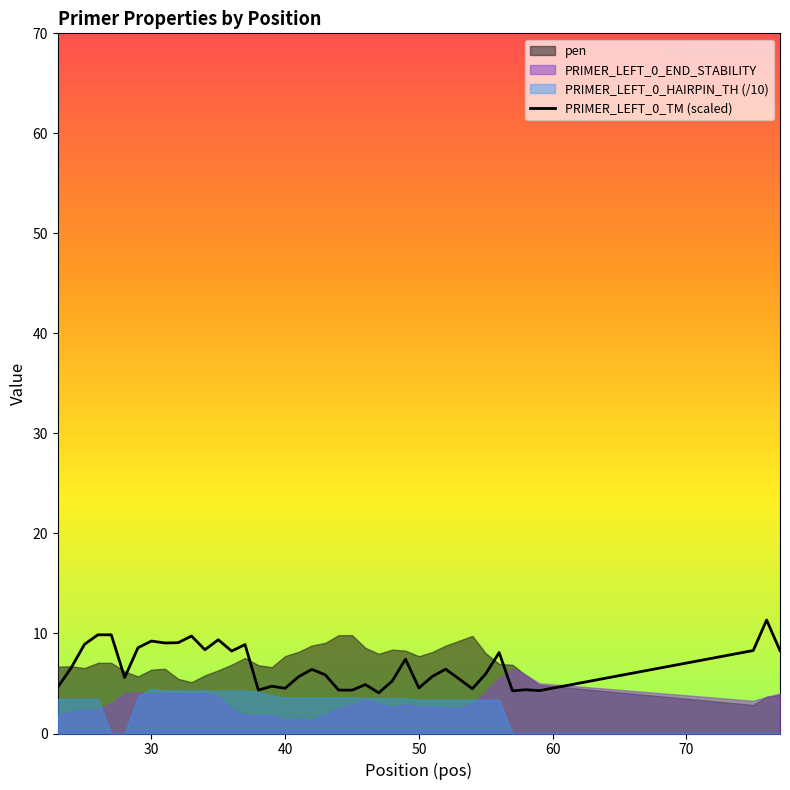

What is the minimum value for PRIMER_LEFT_0_TM (scaled)?

4.1